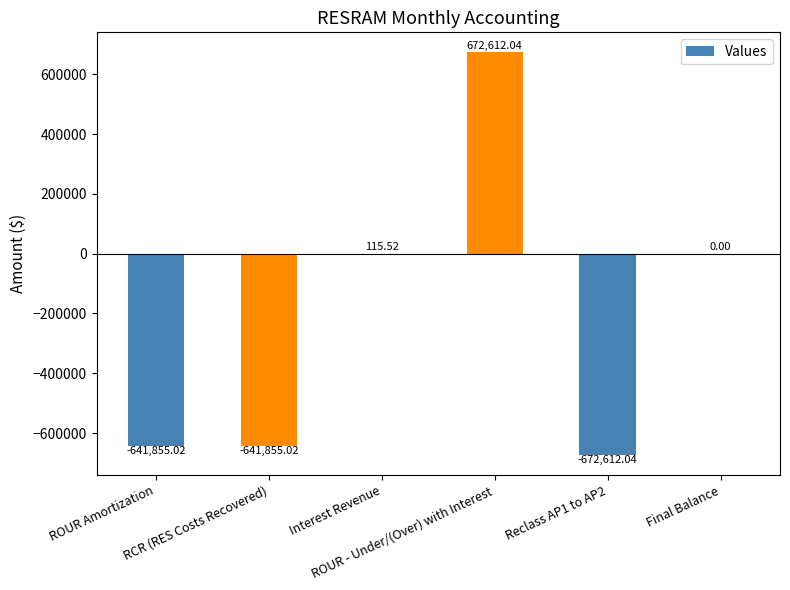

True or false: the data shows 308993.8 at ROUR - Under/(Over) with Interest.

False